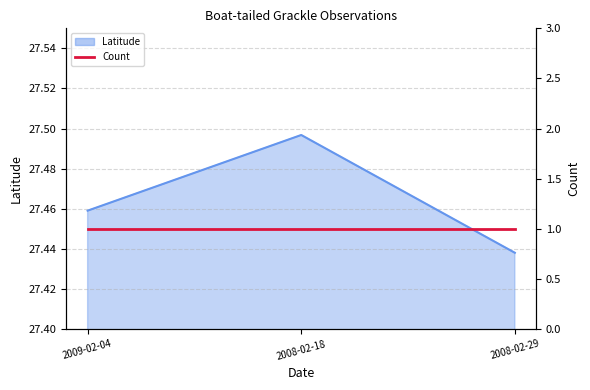

What is the average value?

27.5